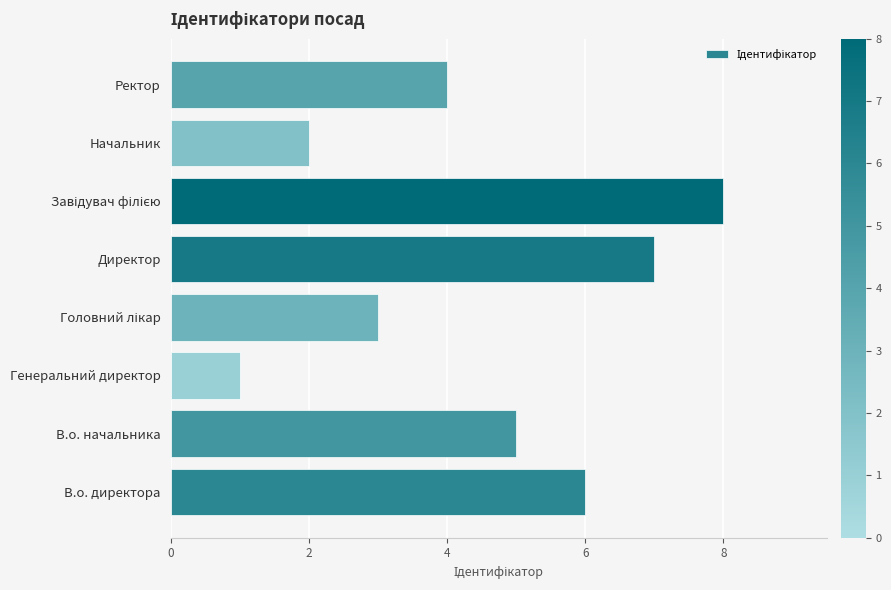

What is the sum of all values?

36